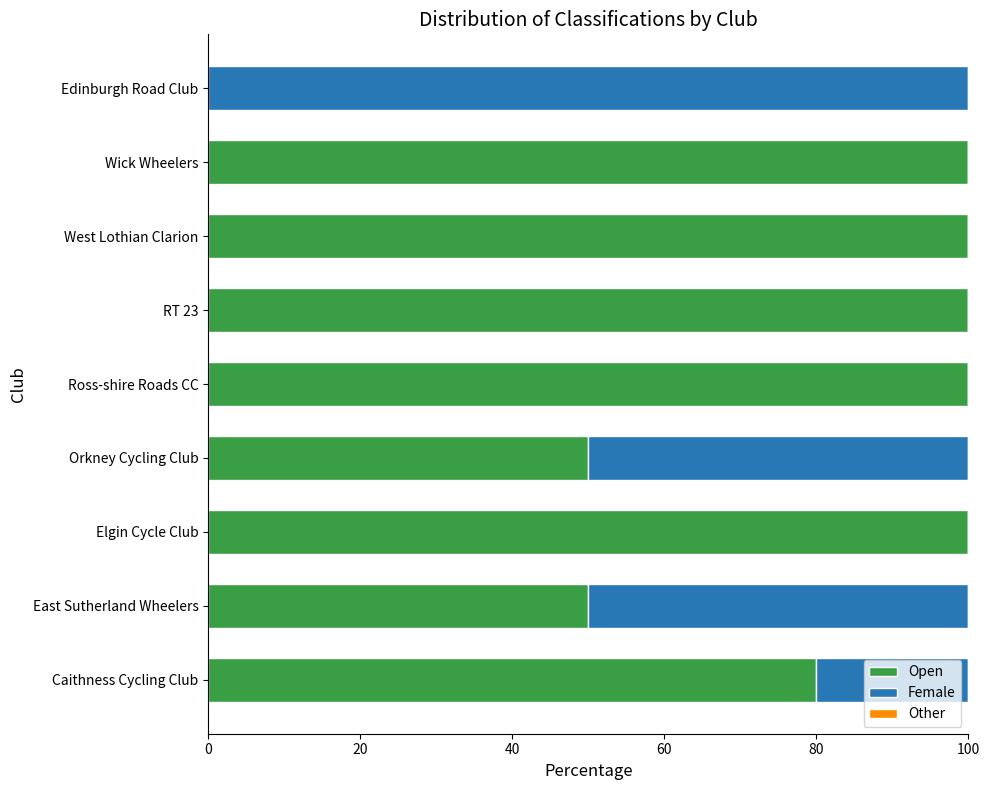

How many series are shown in this chart?

2